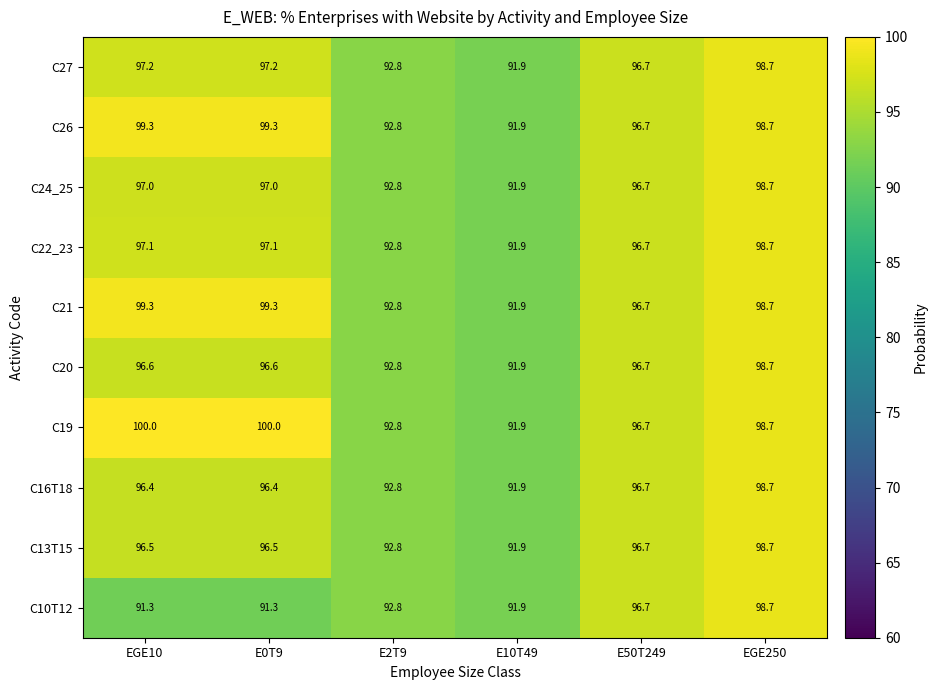

What is the total value across all series at E2T9?

928.0